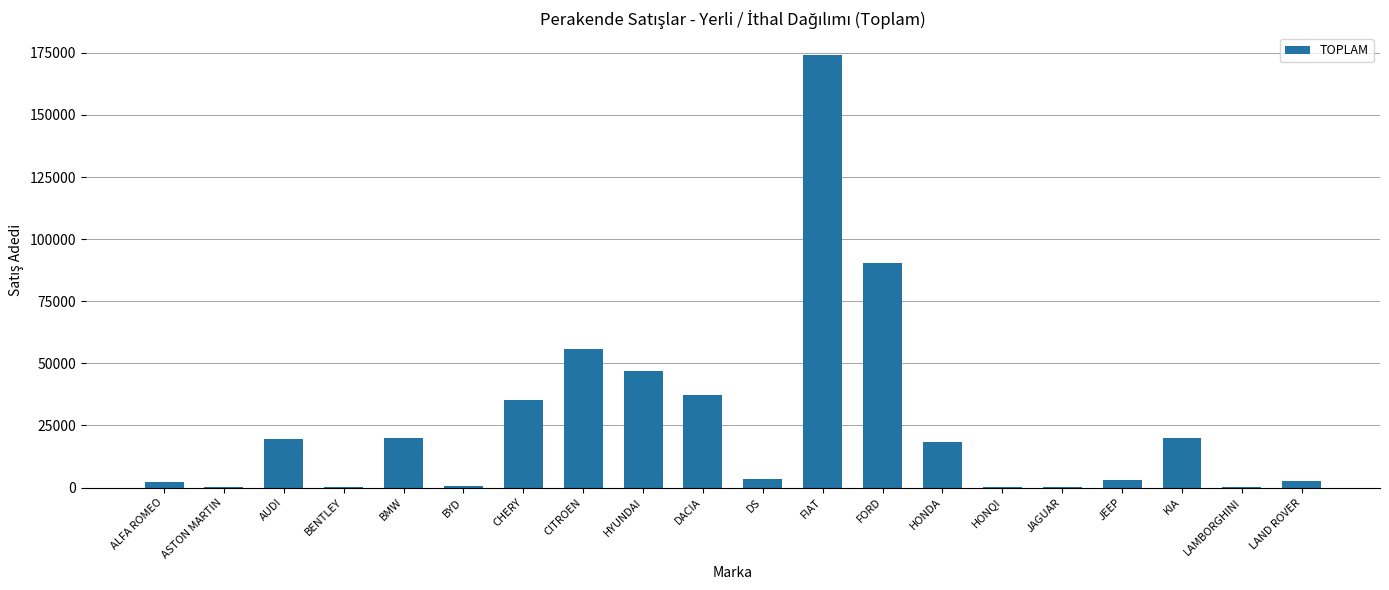

Are the bars horizontal?

No